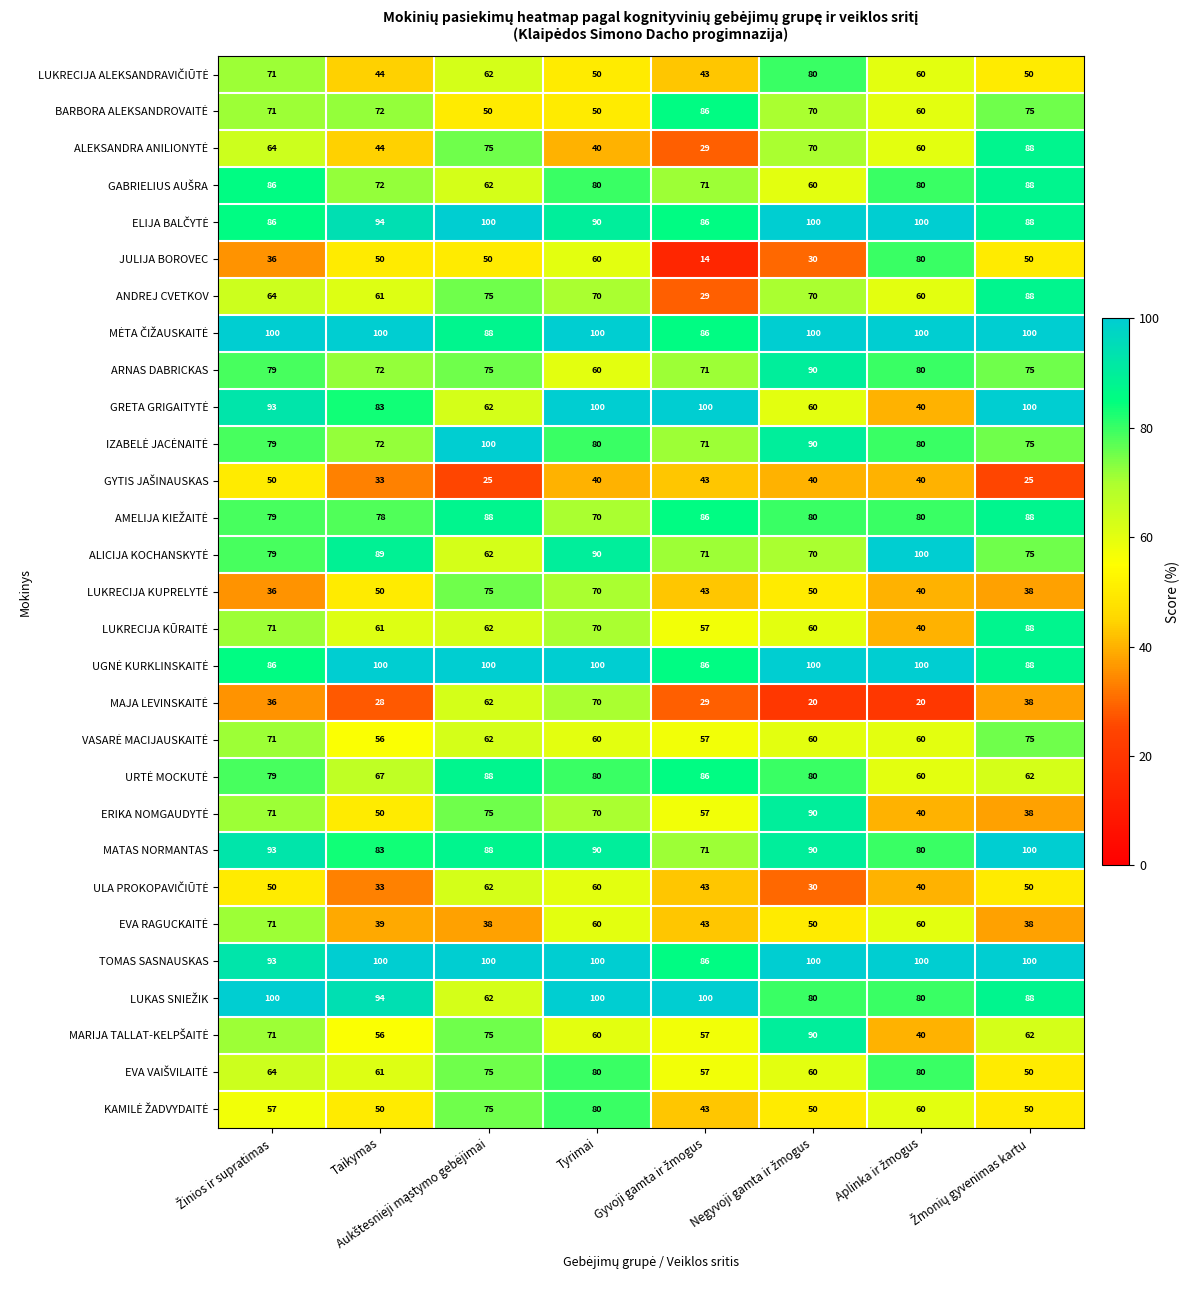

How many data points does each series have?

8